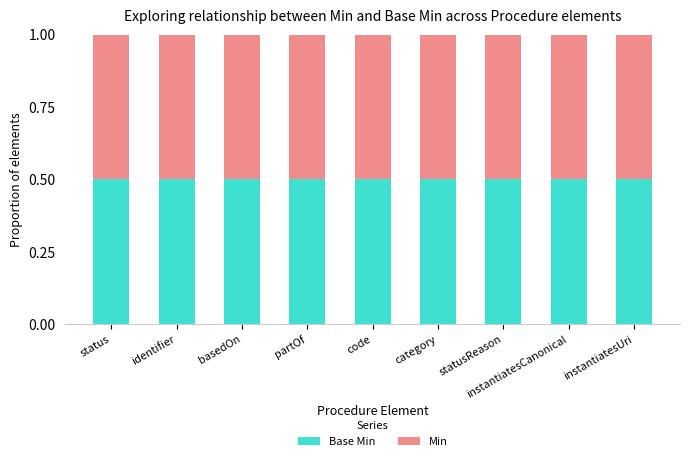

How many groups of bars are there?

9